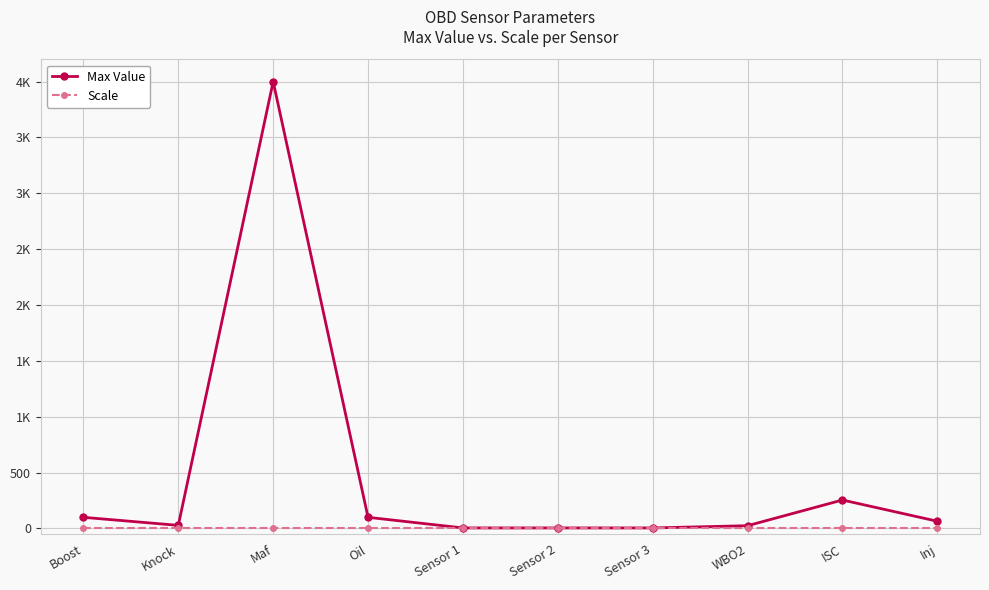

What is the label of the 8th point from the left?

WBO2